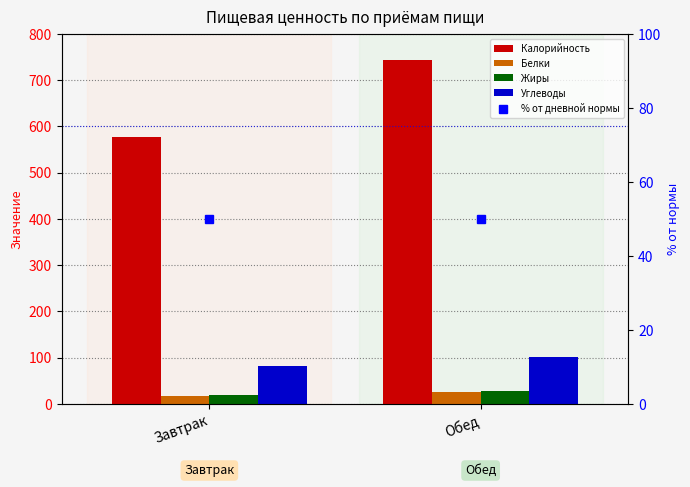

Which series has the largest total across all categories?

Калорийность